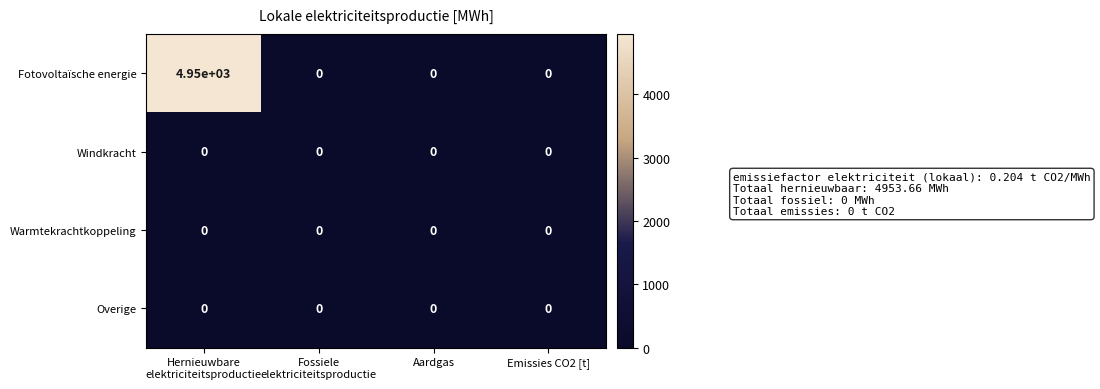

The value of Fotovoltaïsche energie at Emissies CO2 [t] is 0. True or false?

True